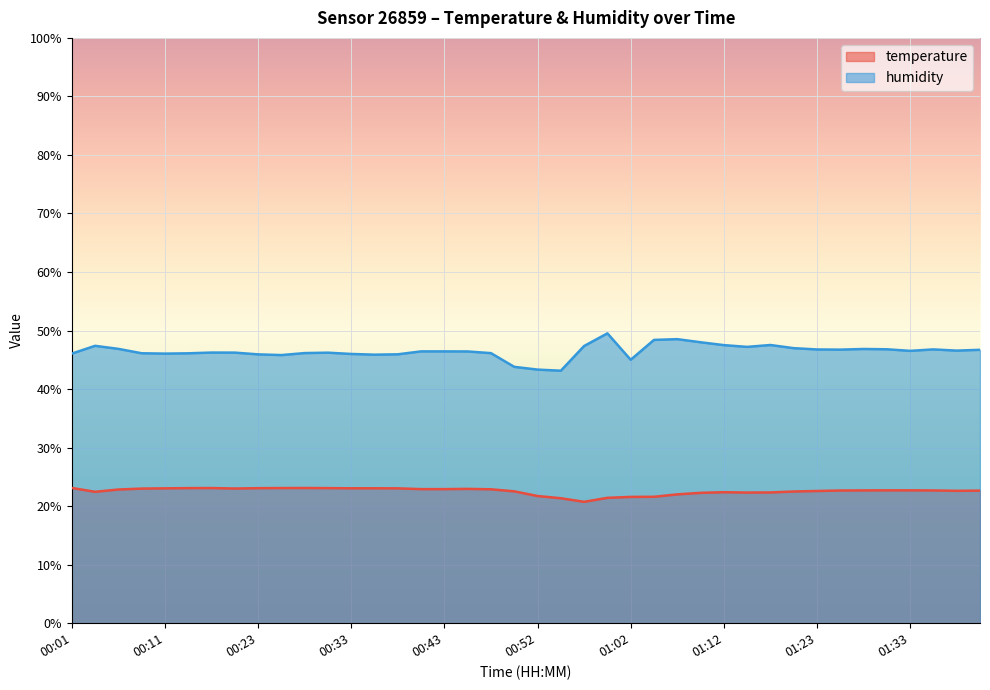

True or false: temperature and humidity intersect in this chart.

False